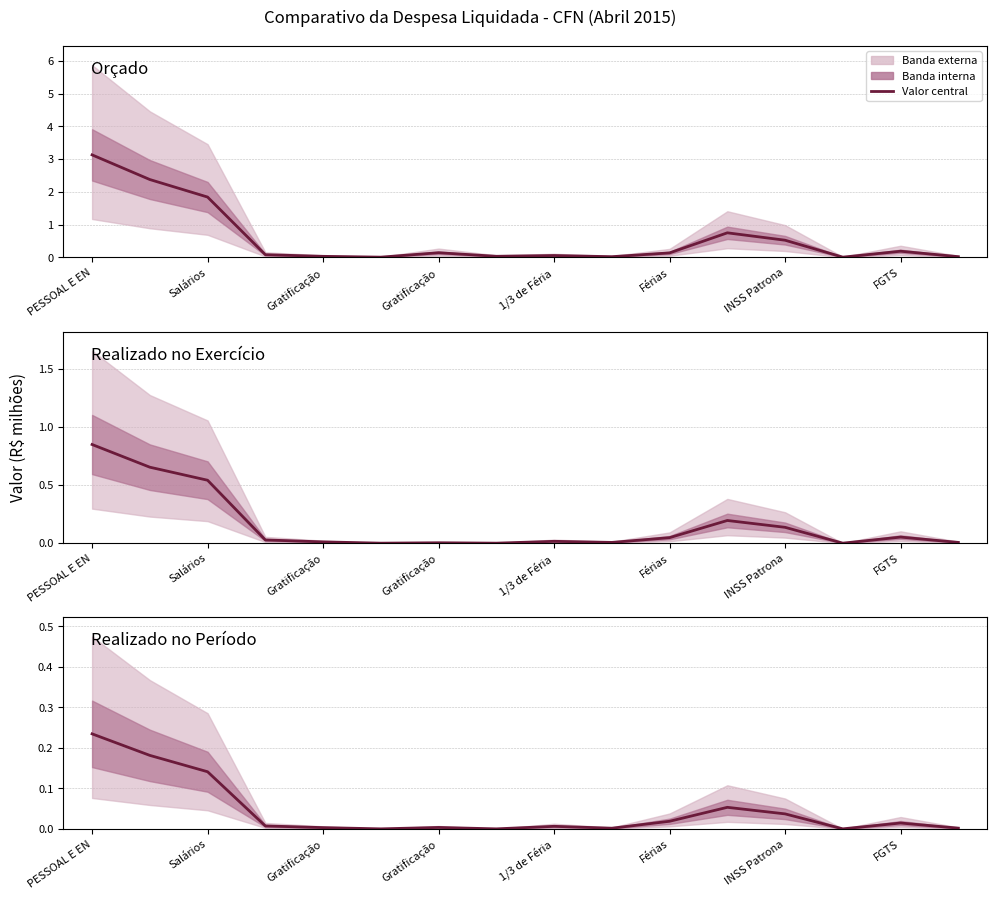

What is the spread (max minus min) of values at 1/3 de Féria?

0.1